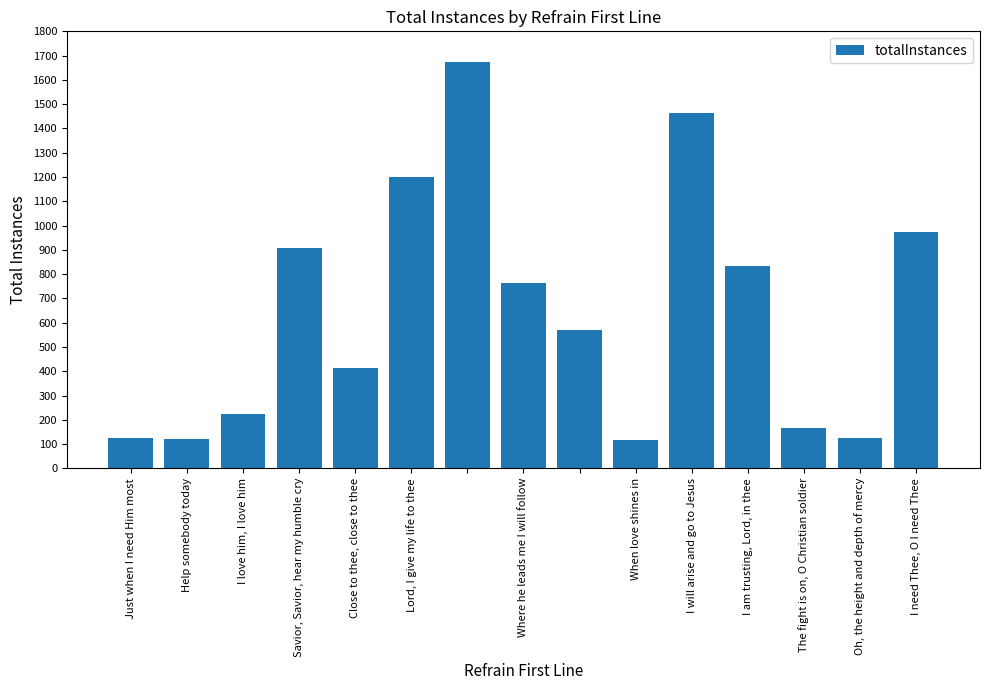

What is the difference between the maximum and second lowest values?

1554